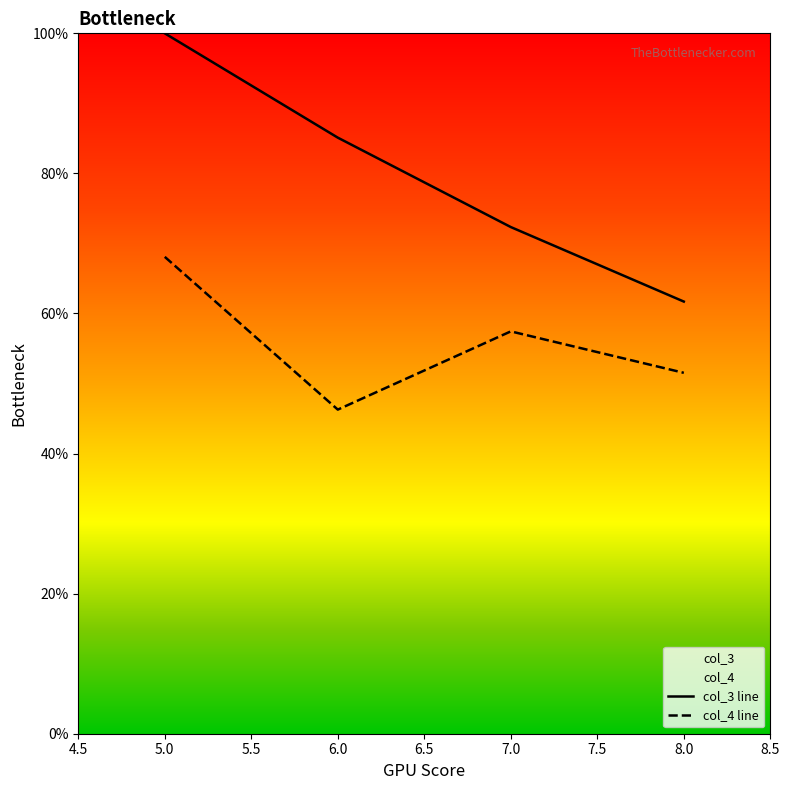

At which category is the sum across all series the highest?

5.0